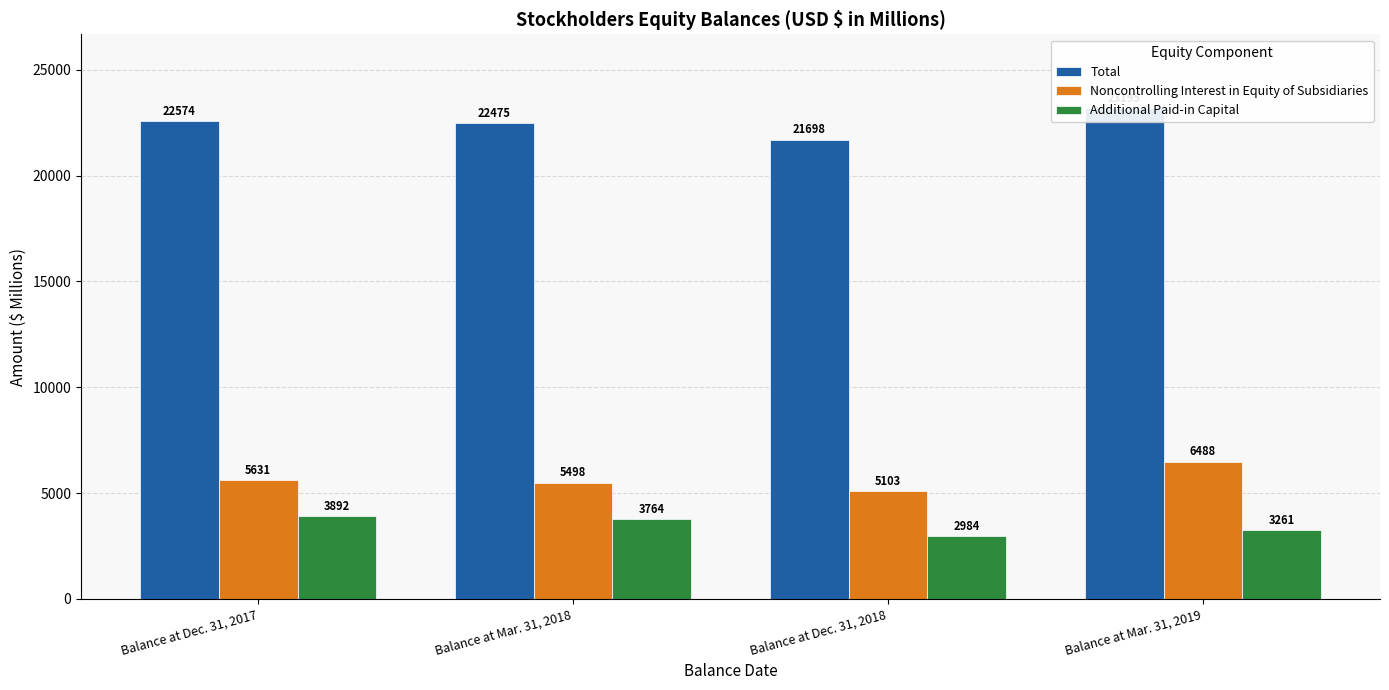

Which series has the largest total across all categories?

Total